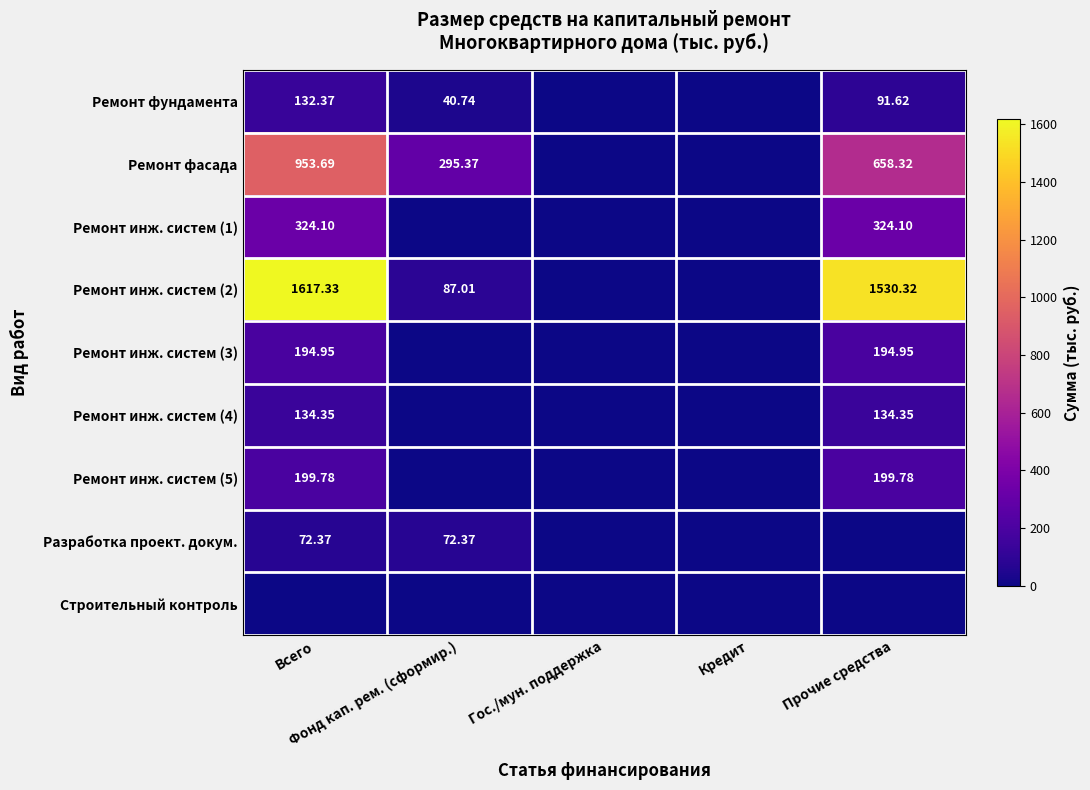

What is the maximum value shown in the chart?

1617.3